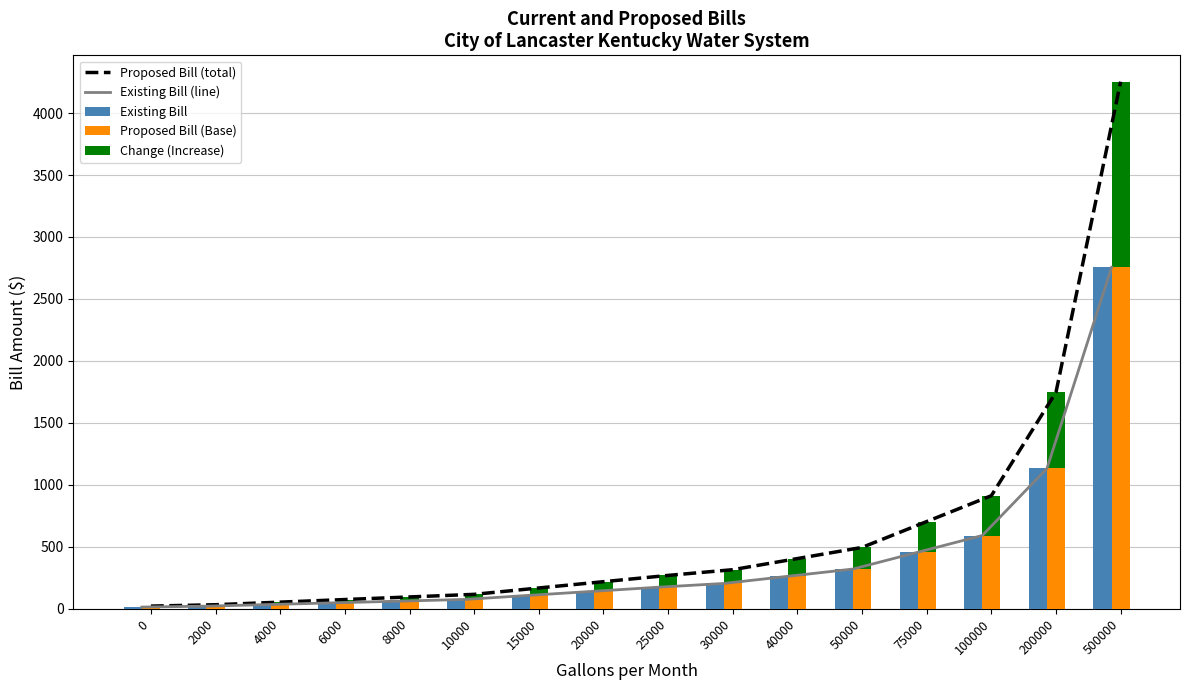

What is the value of the Existing Bill (line) bar at the 10th from the left?

204.7